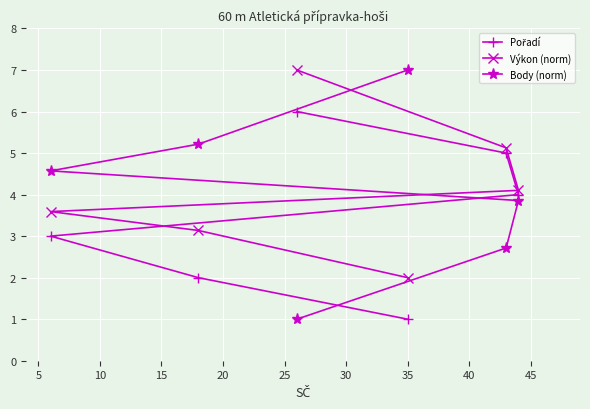

What is the minimum value for Výkon (norm)?

2.0